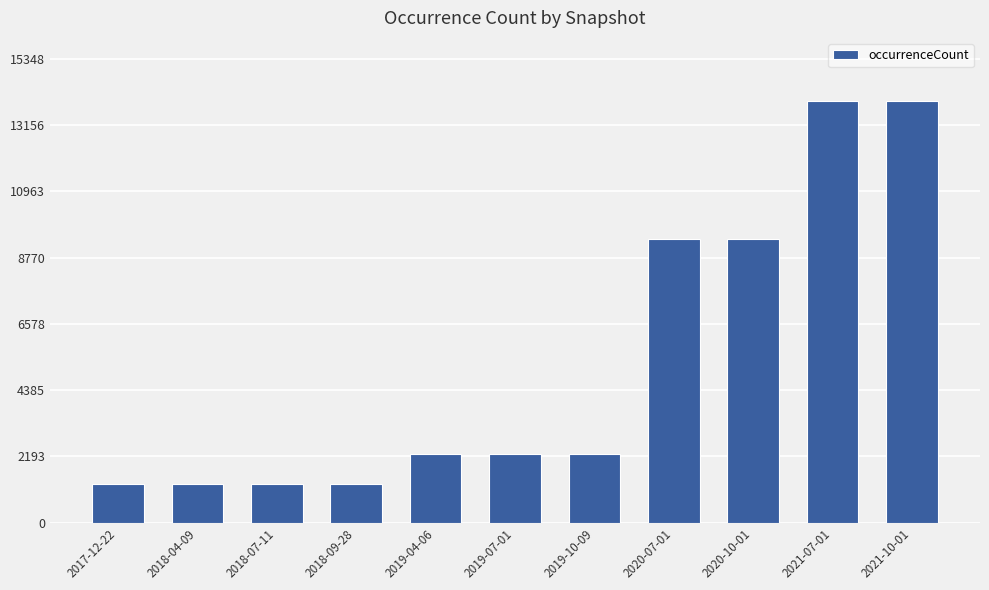

The value at 2021-10-01 is 8424. True or false?

False